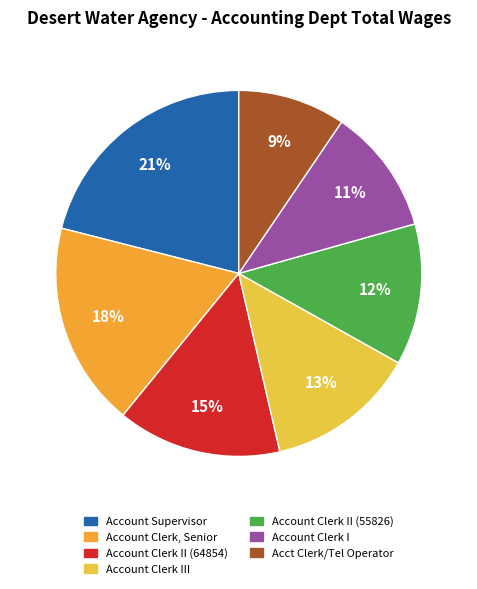

How many slices are in this pie chart?

7